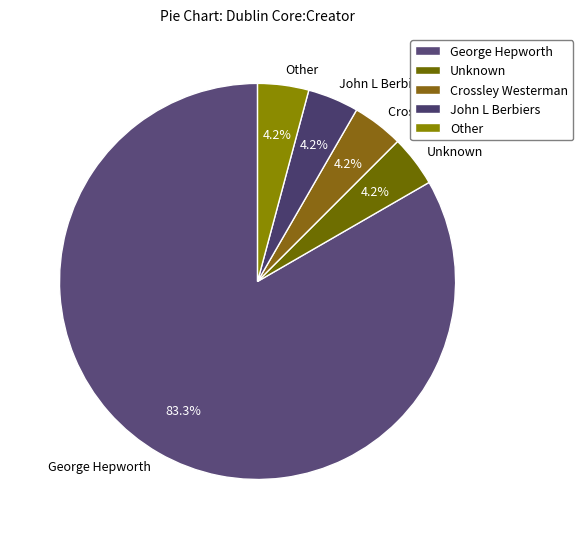

Approximately how many times larger is the value at Crossley Westerman compared to John L Berbiers?

1.0